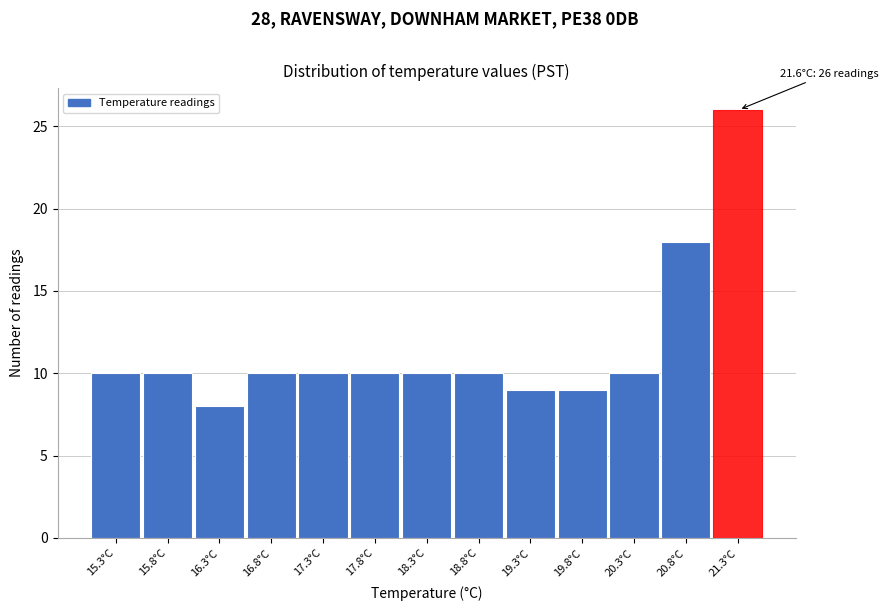

Reading left to right, what are all the values shown in this chart?

15.3°C=10	15.8°C=10	16.3°C=8	16.8°C=10	17.3°C=10	17.8°C=10	18.3°C=10	18.8°C=10	19.3°C=9	19.8°C=9	20.3°C=10	20.8°C=18	21.3°C=26